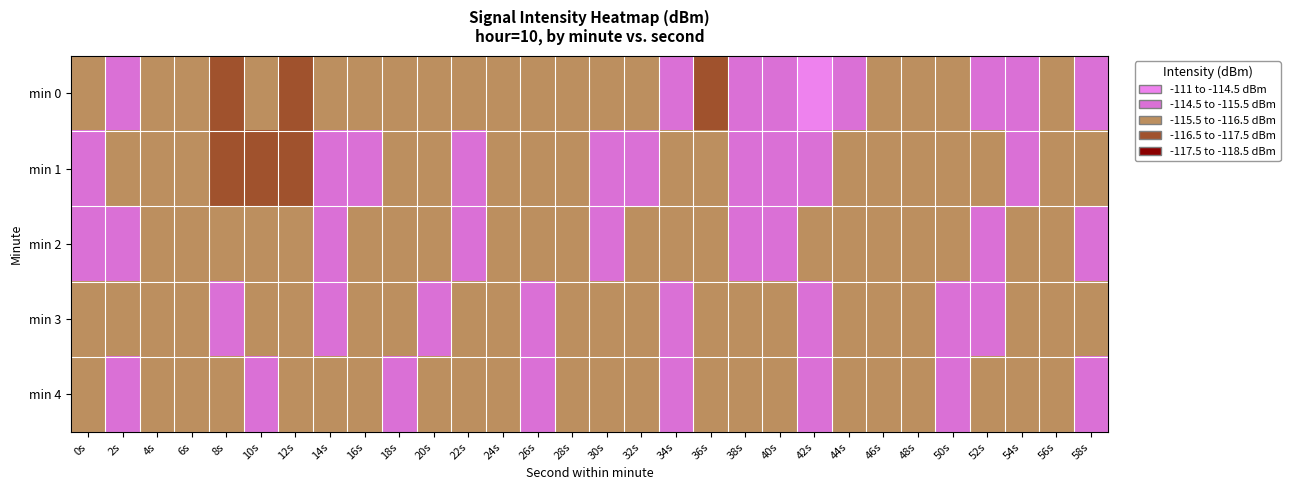

Which series has the widest spread of values?

min 0